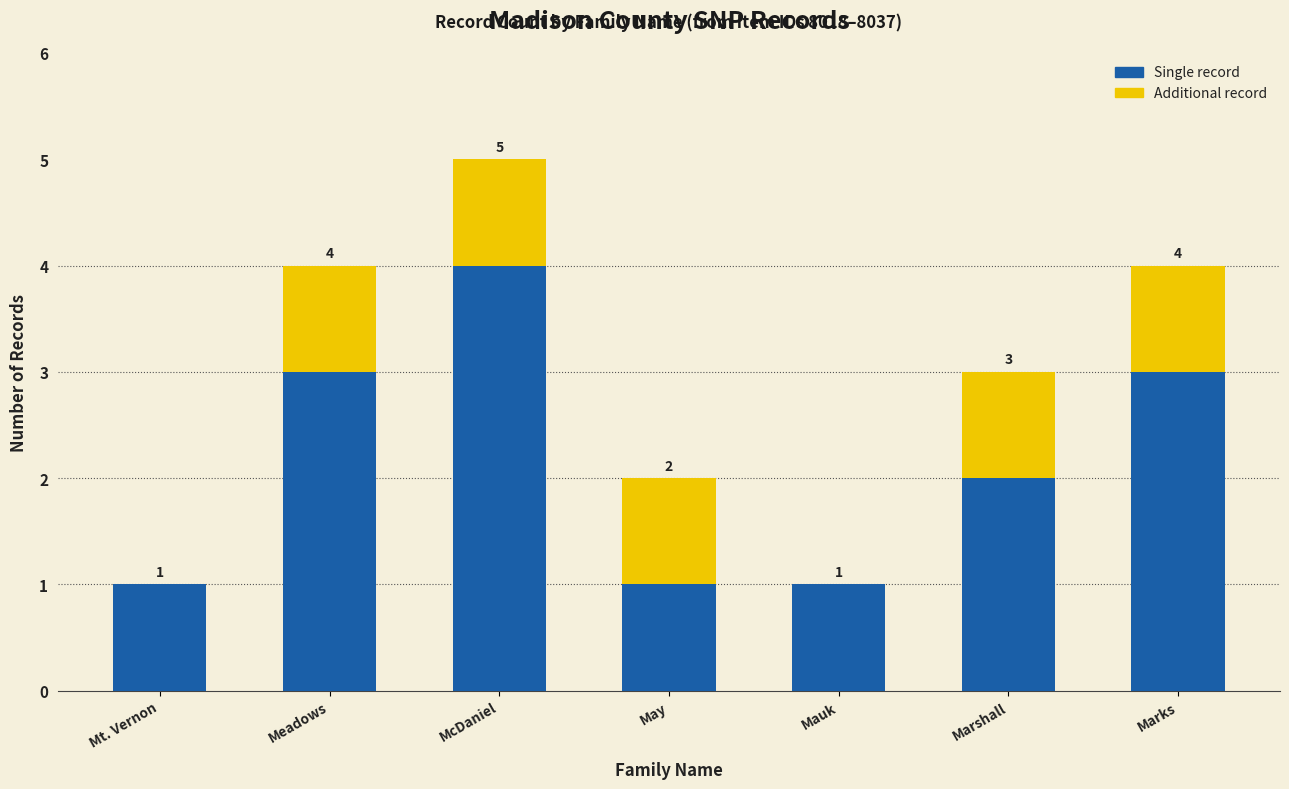

What are all the series names shown in the legend?

Single record, Additional record